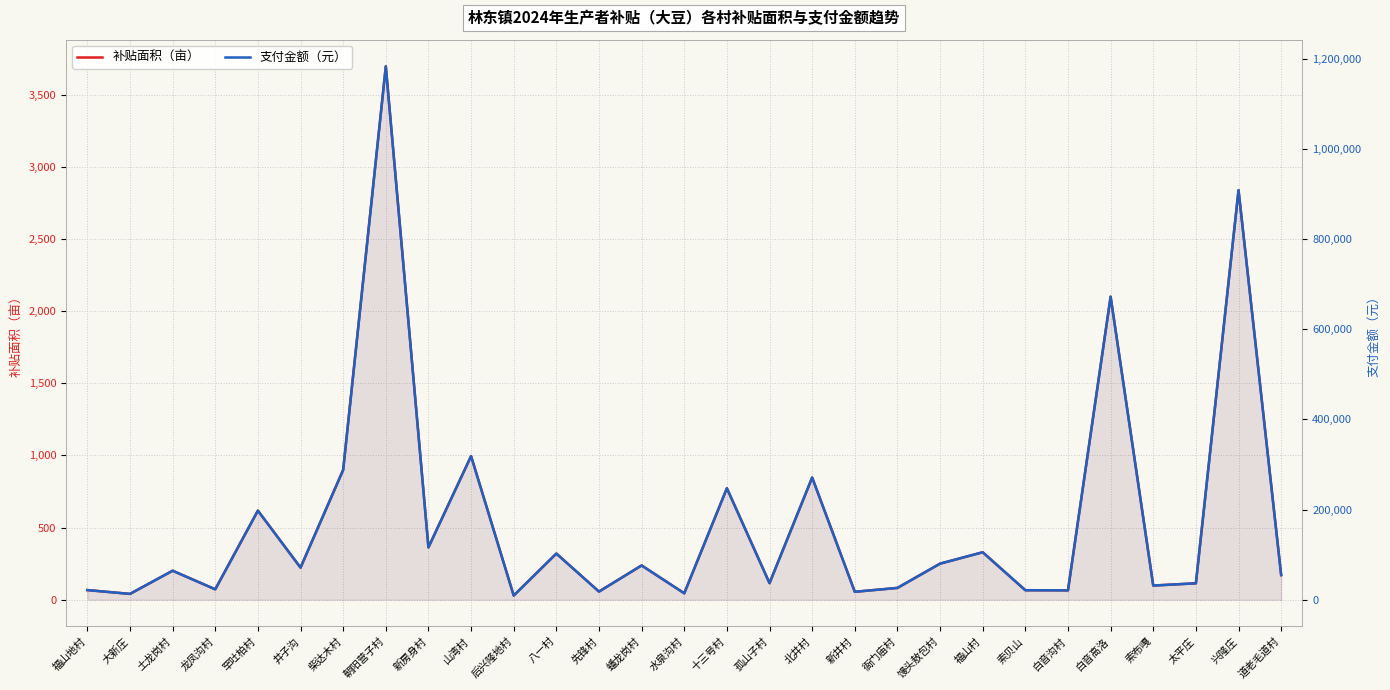

What is the highest value of the 补贴面积（亩） series?

3695.8